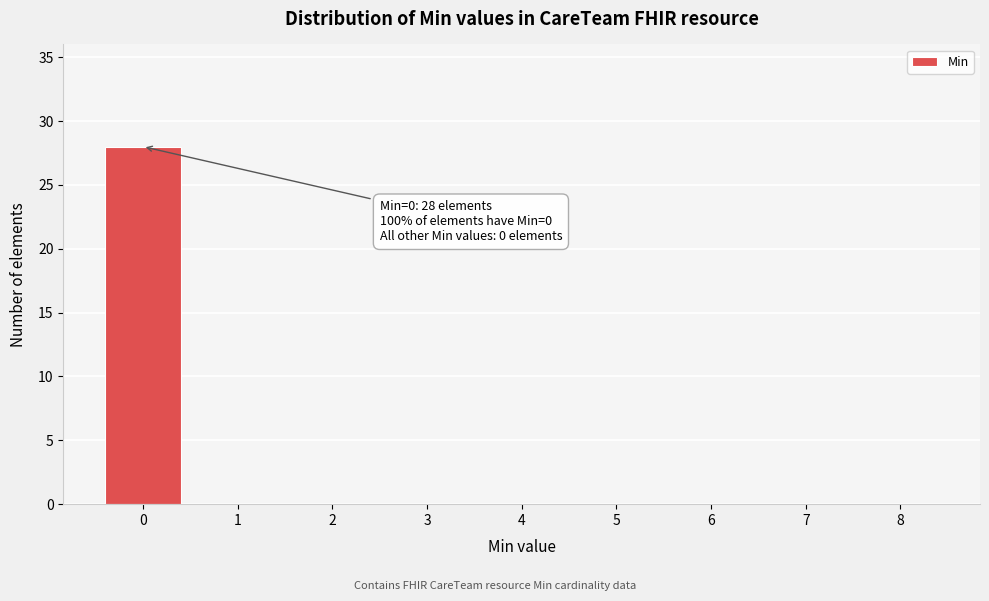

Over which range of the x-axis is the bar tallest?

-0.5 to 0.5